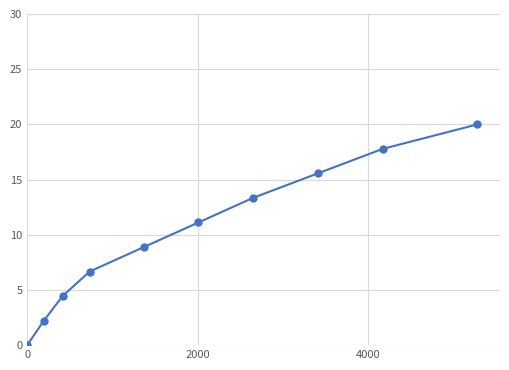

What is the value of the 7th point from the left?

13.3